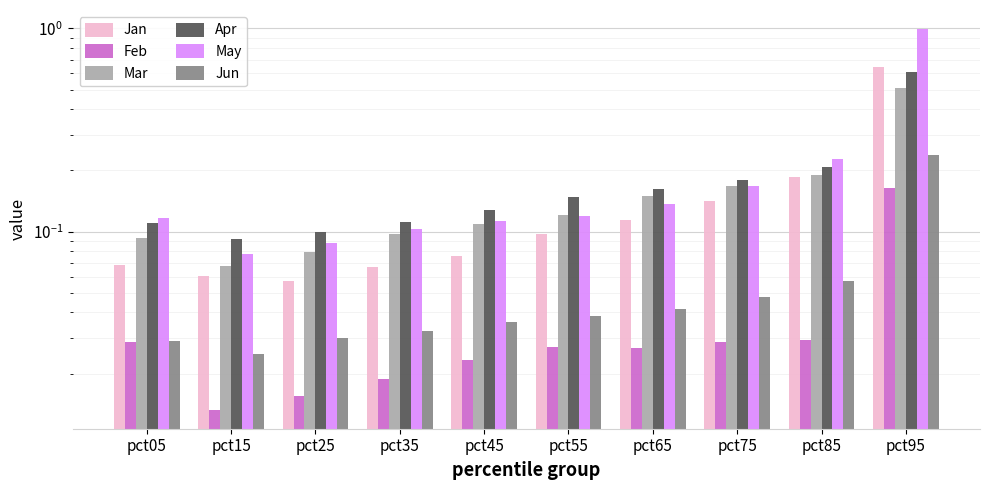

Which series has the widest spread of values?

May